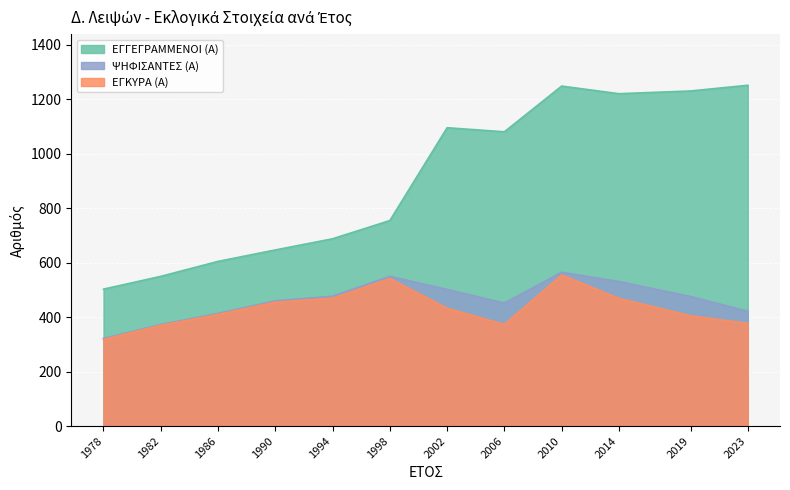

What is the sum of the ΨΗΦΙΣΑΝΤΕΣ (Α) values at 1994 and 1986?

891